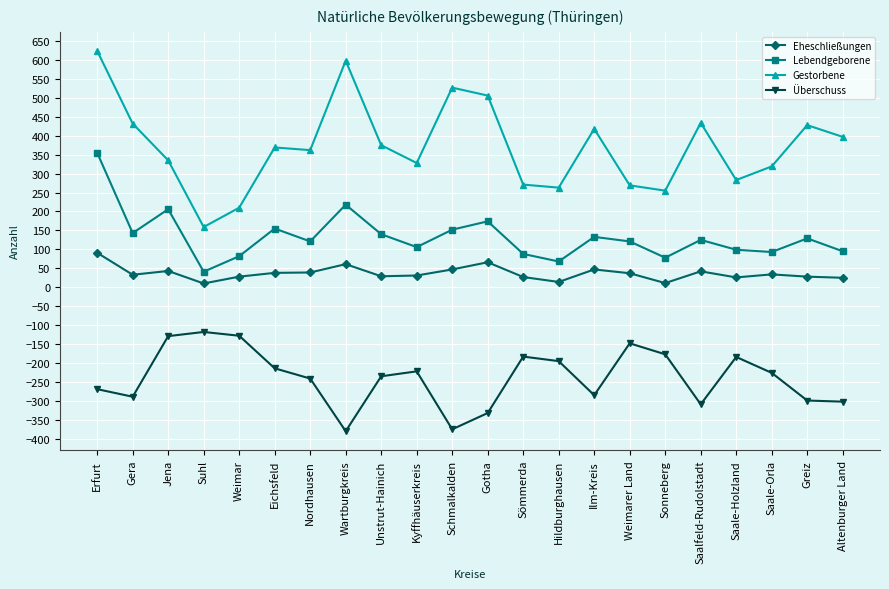

What is the sum of all Eheschließungen values?

807